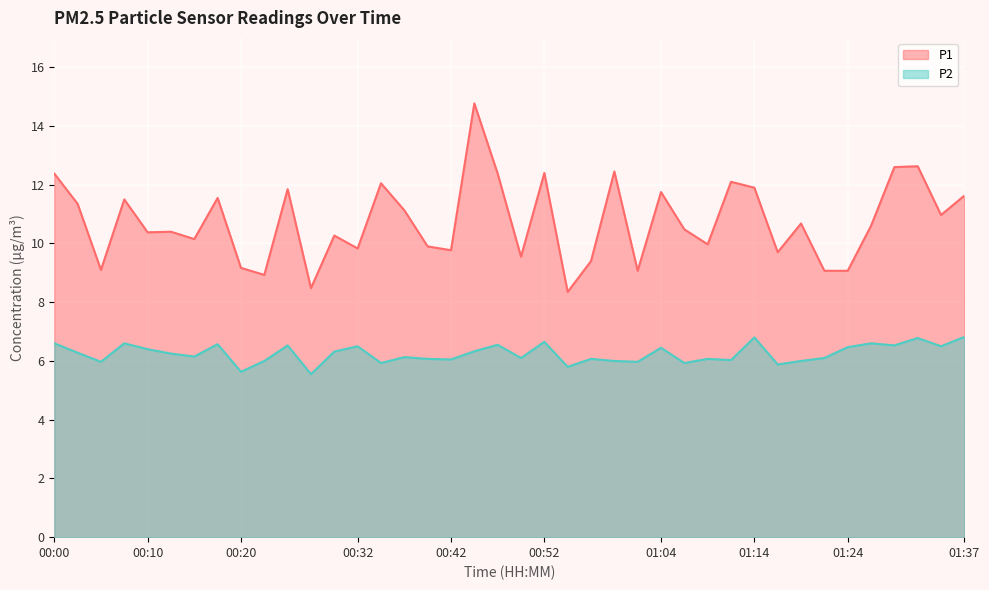

Between 00:15 and 00:20, which is larger?

00:15